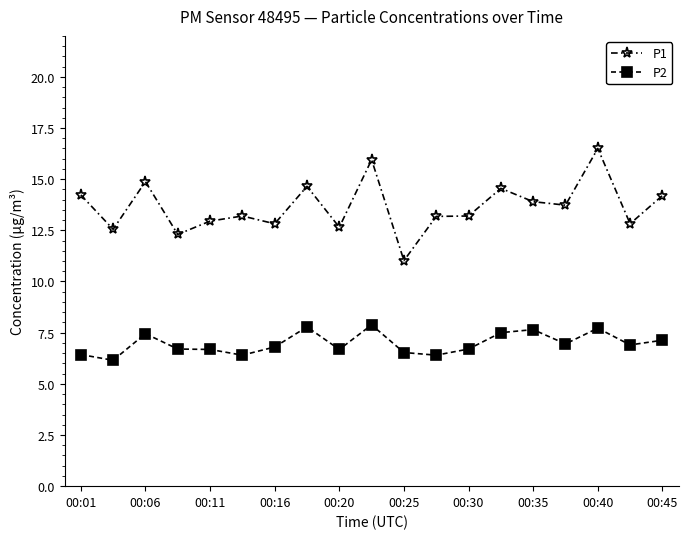

Which series has the widest spread of values?

P1